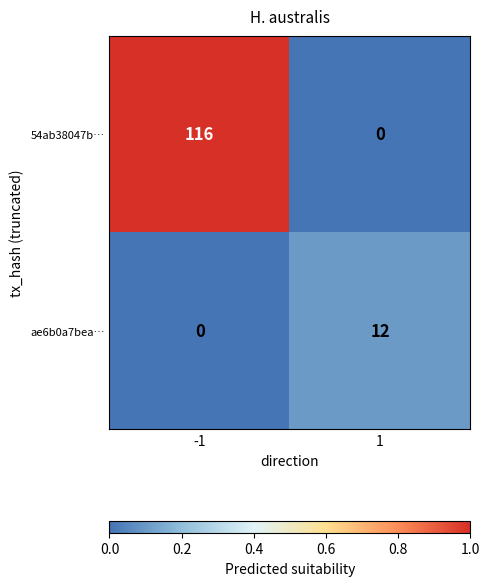

Between -1 and 1, which series saw the biggest shift?

54ab38047b…